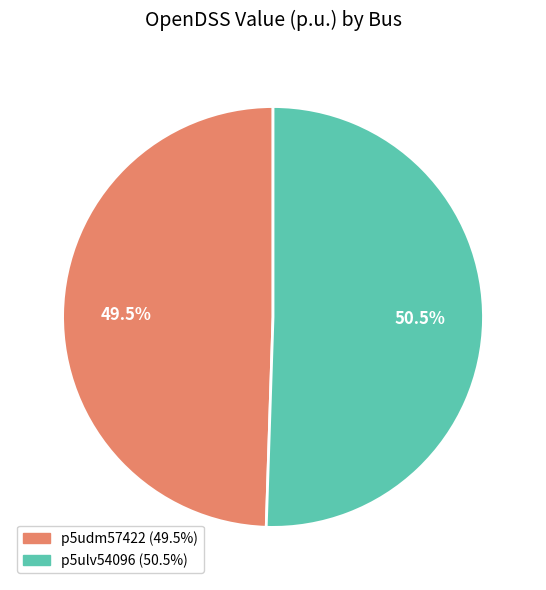

To the nearest percent, what is the difference between the largest and smallest slice percentages?

1%